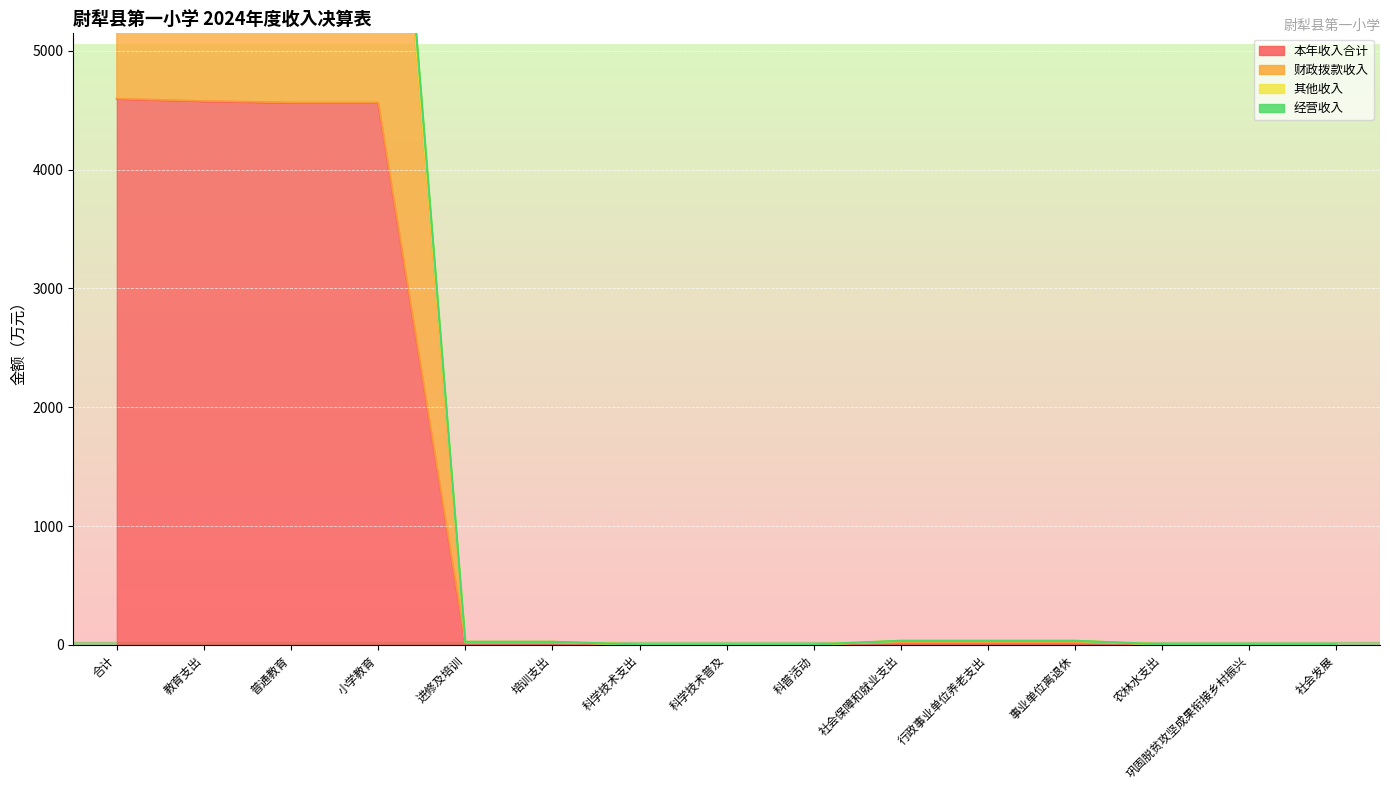

What is the value of the 本年收入合计 point at the 14th from the left?

1.9